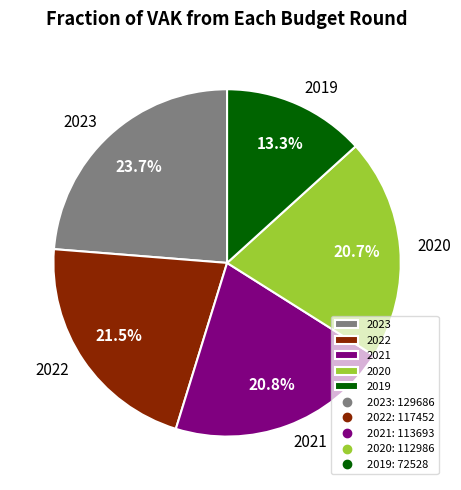

What portion of the pie excludes 2020?

79.3%